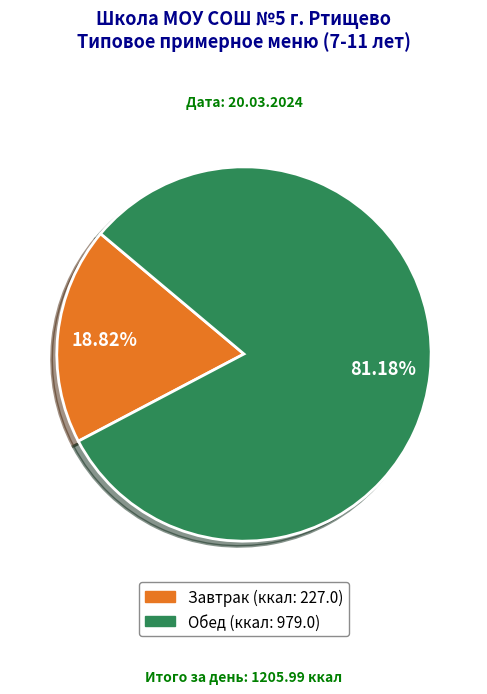

Is there a majority slice in this chart?

Yes